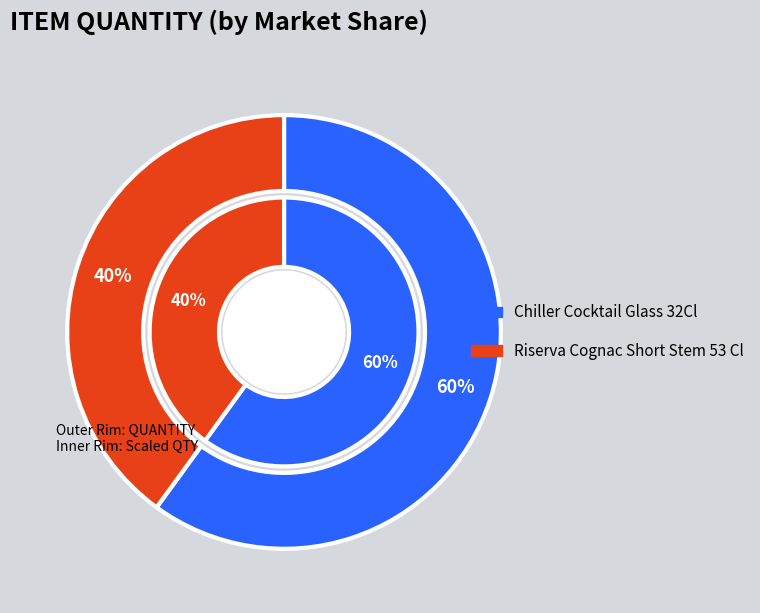

What is the change in value from Chiller Cocktail Glass 32Cl to Riserva Cognac Short Stem 53 Cl?

-6